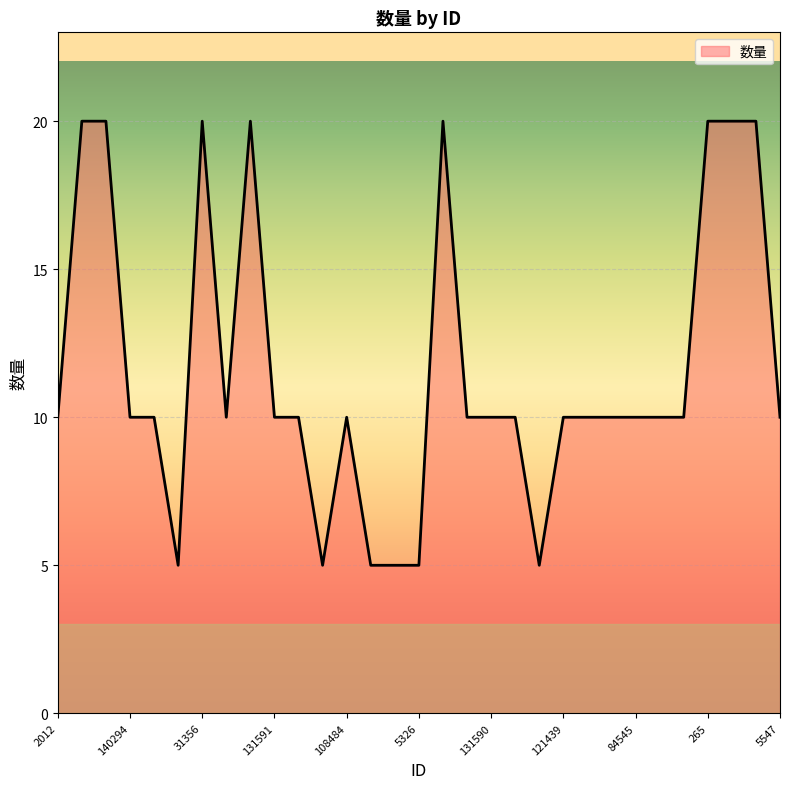

What is the minimum value shown in the chart?

5